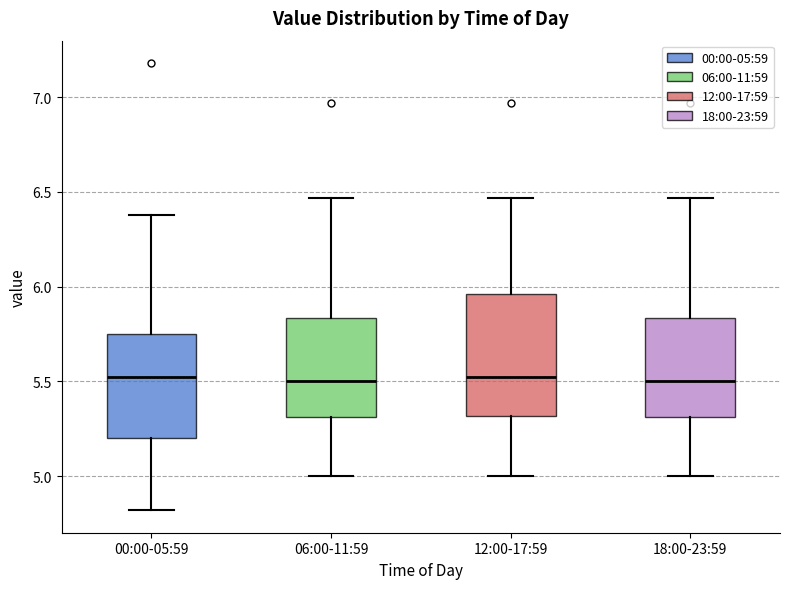

Reading left to right, transcribe this box plot: for each box, give where its median line is, the range the box spans, and where its two whiskers end, as read against the y-axis. The values are not printed on the chart, so give them approximately, as read against the axis.

00:00-05:59: median 5.55, box 5.20 to 5.75, whiskers 4.80 to 6.40
06:00-11:59: median 5.50, box 5.30 to 5.85, whiskers 5.00 to 6.45
12:00-17:59: median 5.55, box 5.30 to 5.95, whiskers 5.00 to 6.45
18:00-23:59: median 5.50, box 5.30 to 5.85, whiskers 5.00 to 6.45